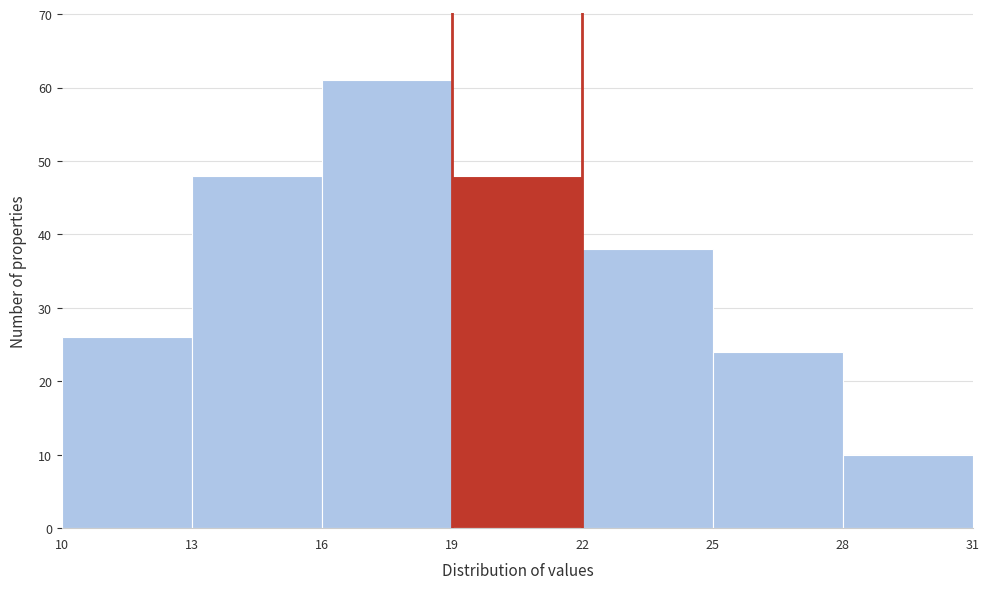

Reading left to right, transcribe this chart: for each bar, give the range it covers on the x-axis and its height. The values are not printed on the chart, so give them approximately, as read against the axis.

10 to 13: 26
13 to 16: 48
16 to 19: 61
19 to 22: 48
22 to 25: 38
25 to 28: 24
28 to 31: 10